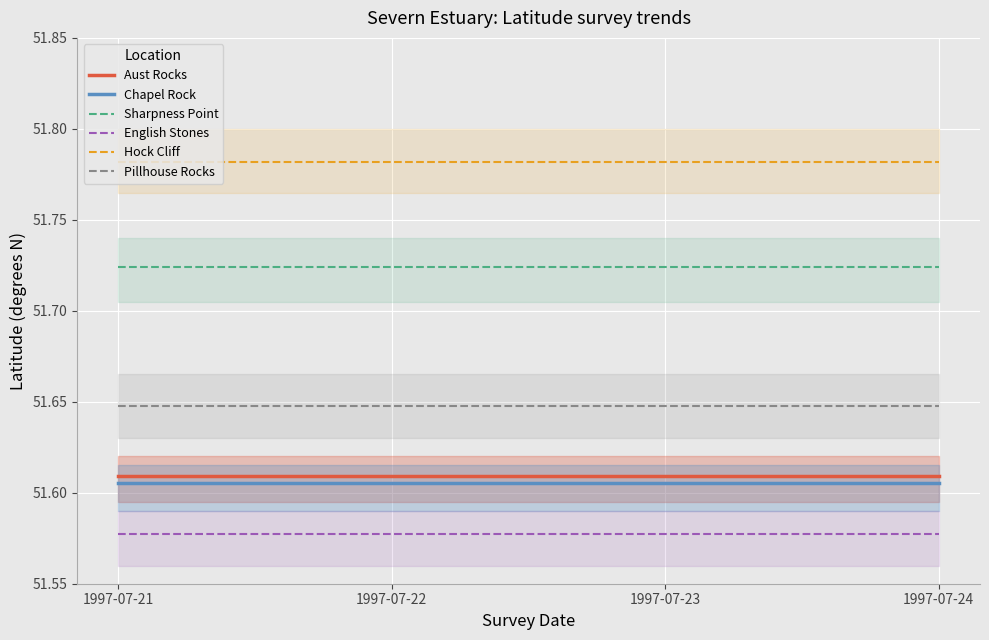

Which category has the highest value in the English Stones series?

1997-07-21